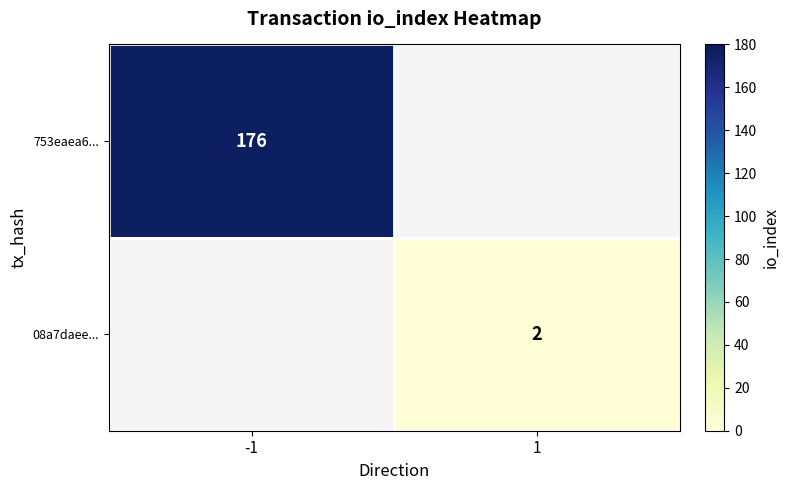

True or false: 753eaea6... has a value of 176 at -1.

True